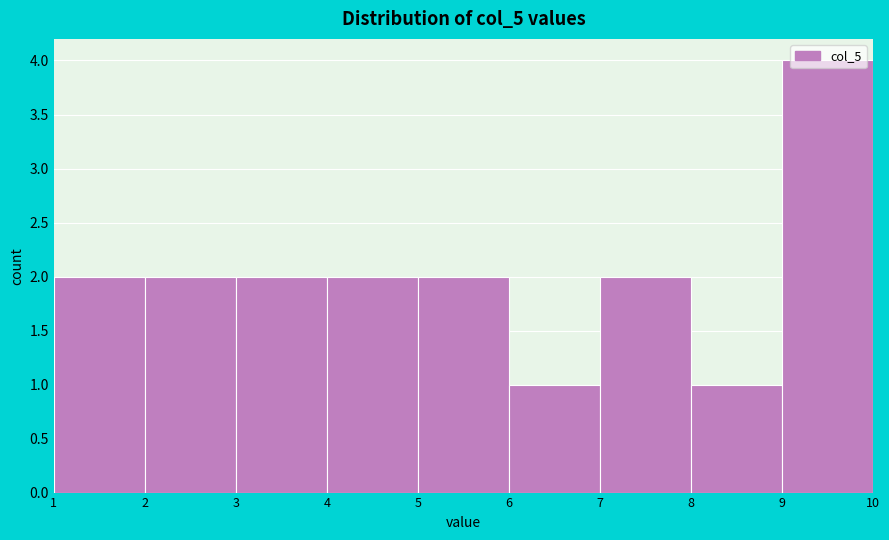

Reading left to right, transcribe this chart: for each bar, give the range it covers on the x-axis and its height. The values are not printed on the chart, so give them approximately, as read against the axis.

1 to 2: 2
2 to 3: 2
3 to 4: 2
4 to 5: 2
5 to 6: 2
6 to 7: 1
7 to 8: 2
8 to 9: 1
9 to 10: 4